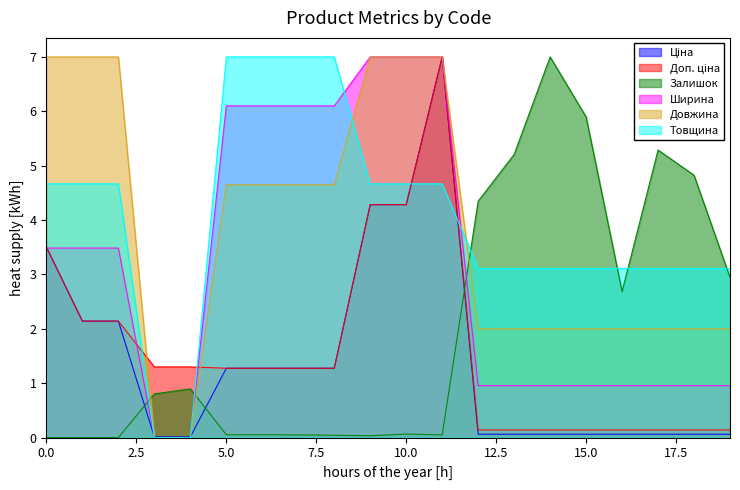

Which series ends up on top after the final intersection of Ширина and Залишок?

Залишок